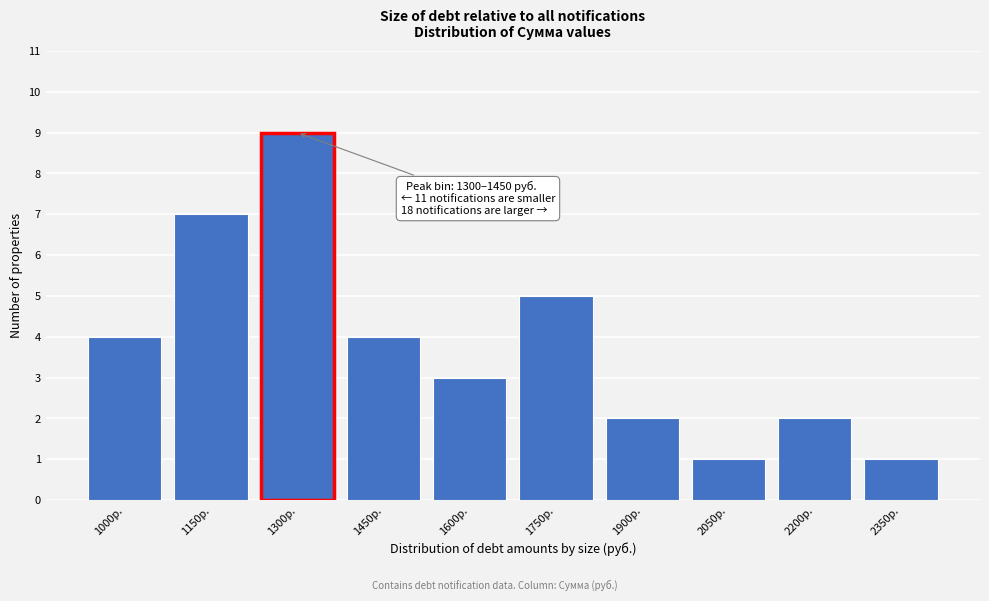

Reading right to left, extract all data points from this chart.

2350р.=1	2200р.=2	2050р.=1	1900р.=2	1750р.=5	1600р.=3	1450р.=4	1300р.=9	1150р.=7	1000р.=4